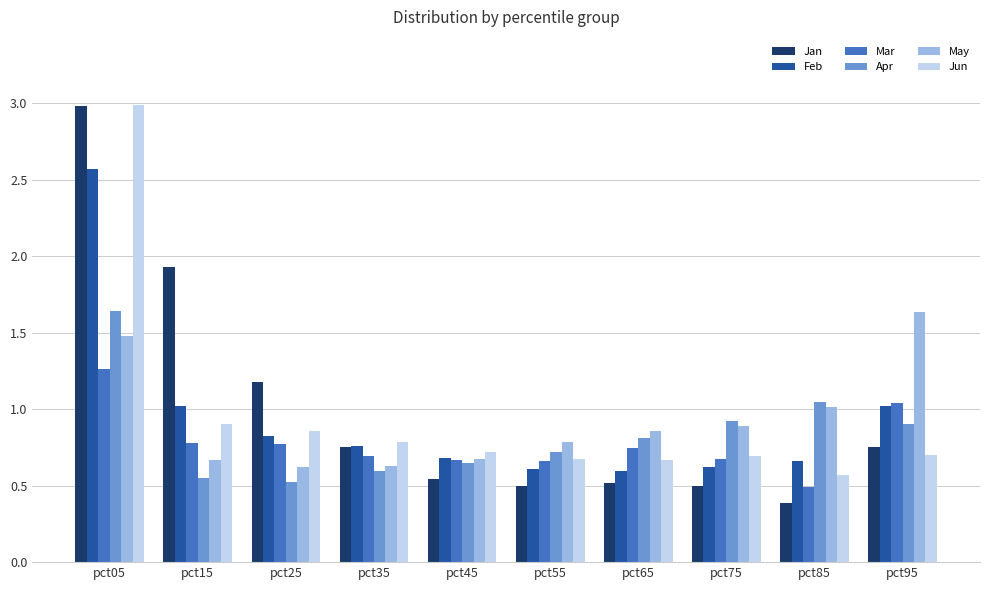

Is the value of Mar at pct55 greater than the value of Apr at pct25?

Yes